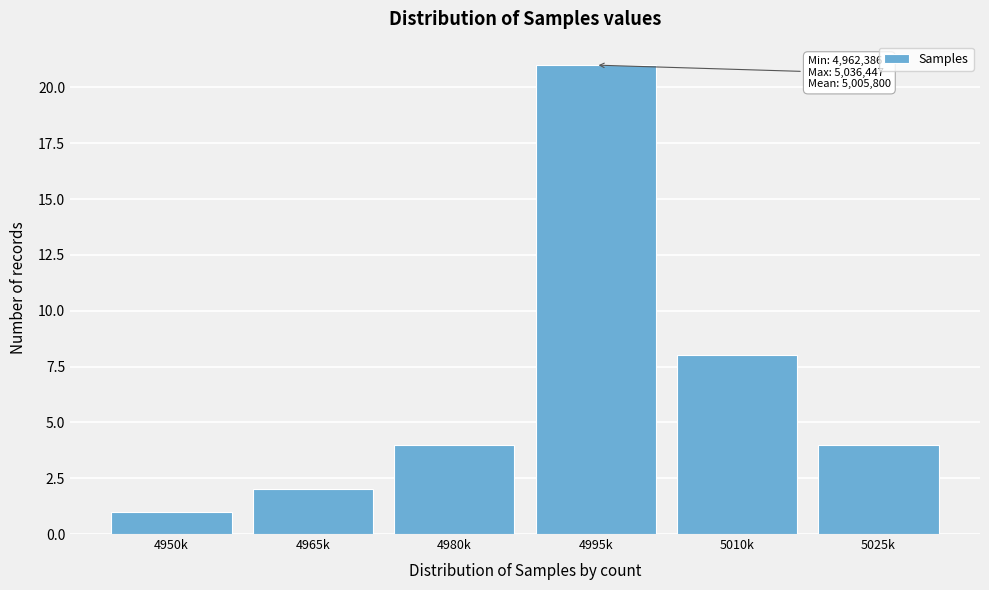

Reading left to right, extract all data points from this chart.

4950k=1	4965k=2	4980k=4	4995k=21	5010k=8	5025k=4